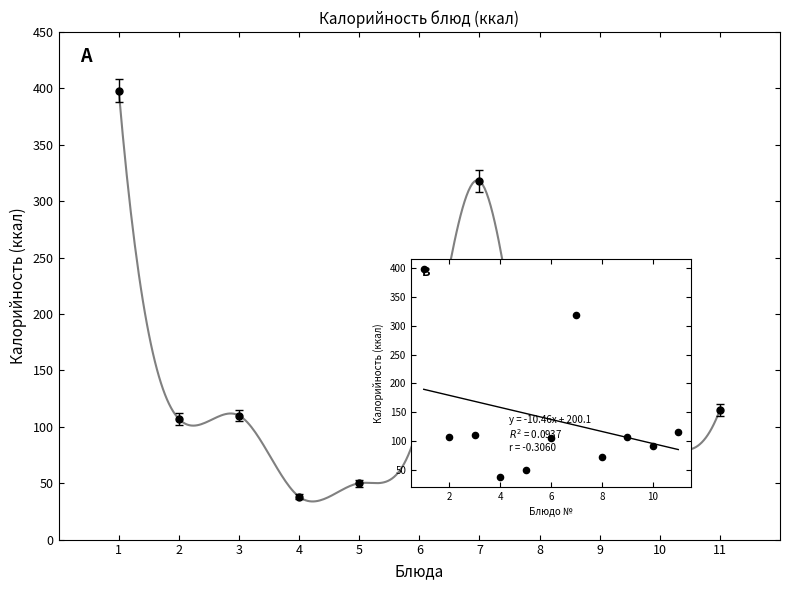

Between 7 and 11, which is larger?

7